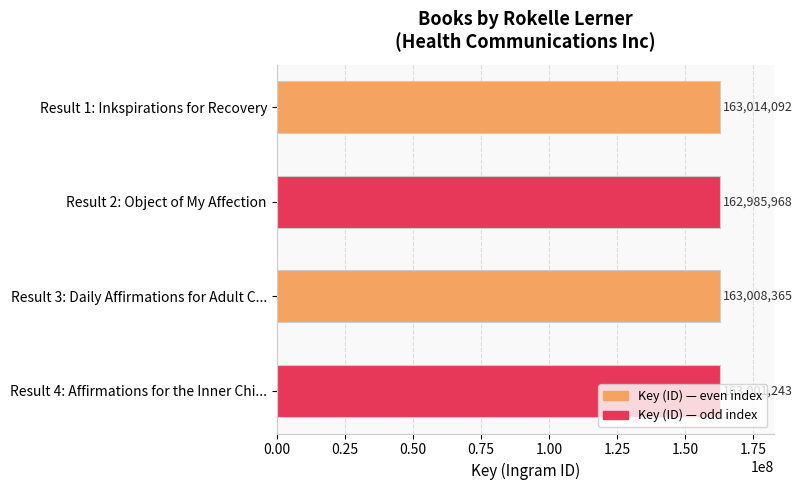

List the labels in order of value, largest first.

Result 1: Inkspirations for Recovery, Result 3: Daily Affirmations for Adult C..., Result 4: Affirmations for the Inner Chi..., Result 2: Object of My Affection